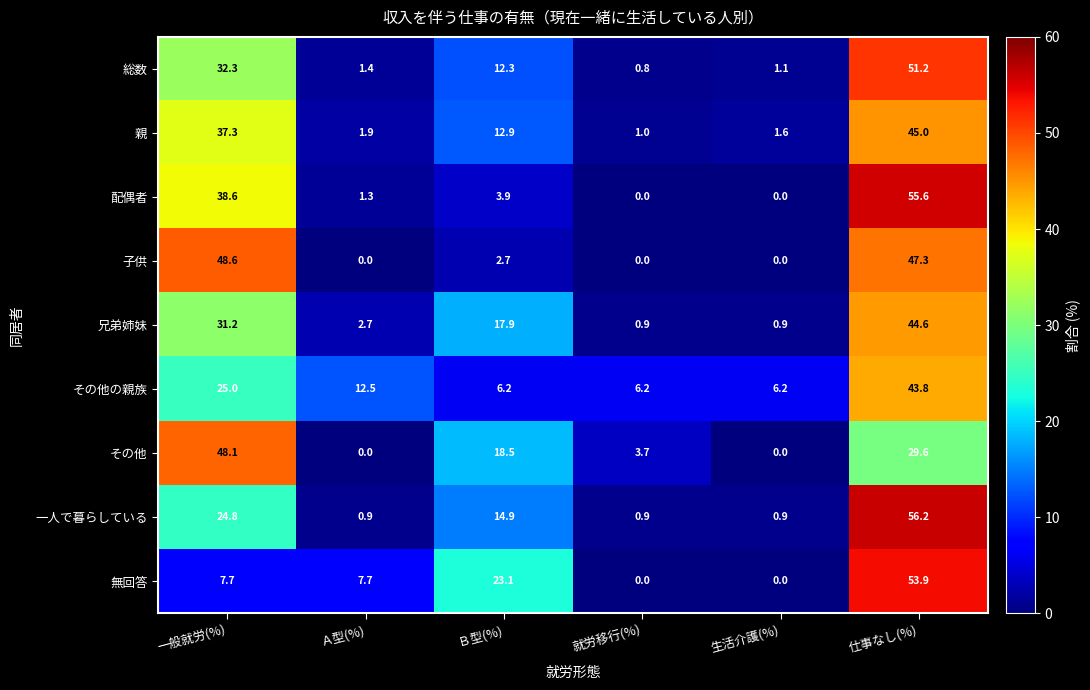

At 仕事なし(%), list the series in order from smallest to largest.

その他, その他の親族, 兄弟姉妹, 親, 子供, 総数, 無回答, 配偶者, 一人で暮らしている